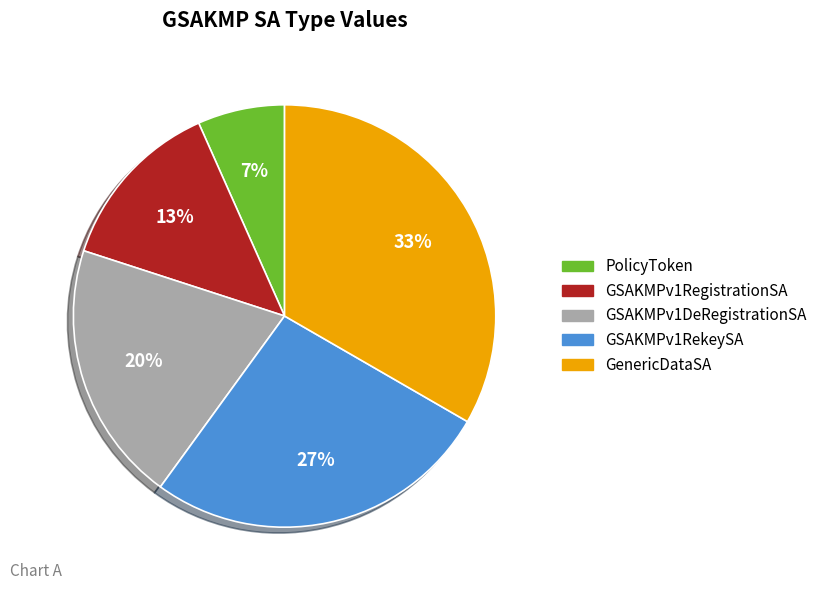

Combined, do GenericDataSA and PolicyToken account for over 50%?

No